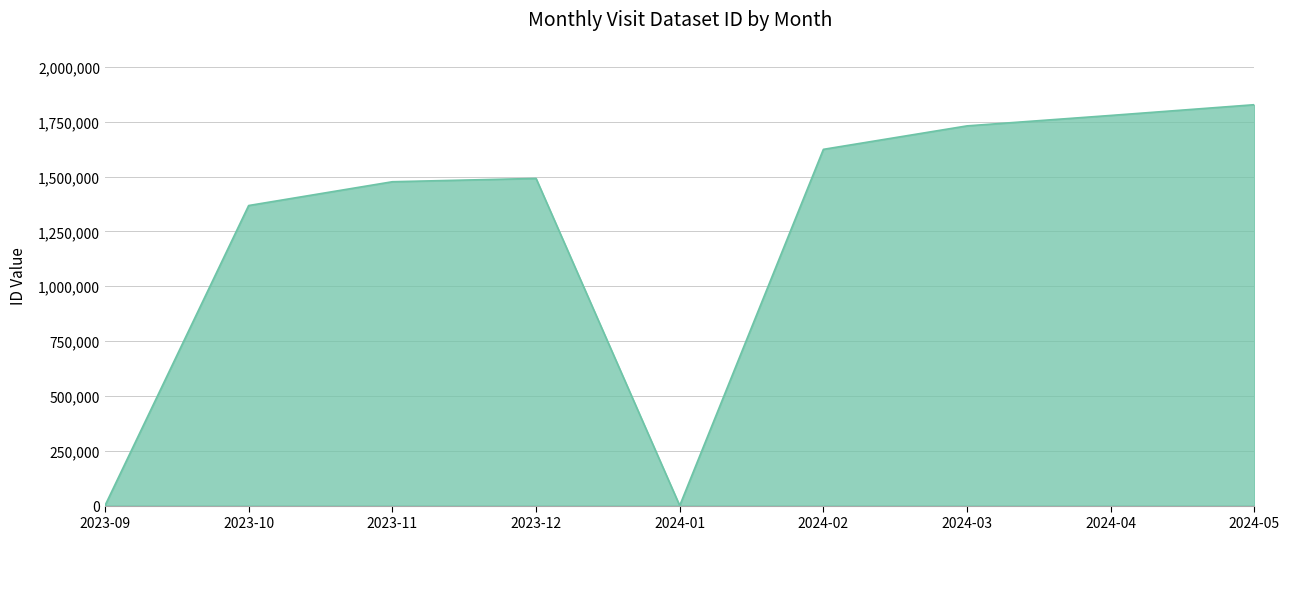

Which has a higher value, 2023-10 or 2024-02?

2024-02